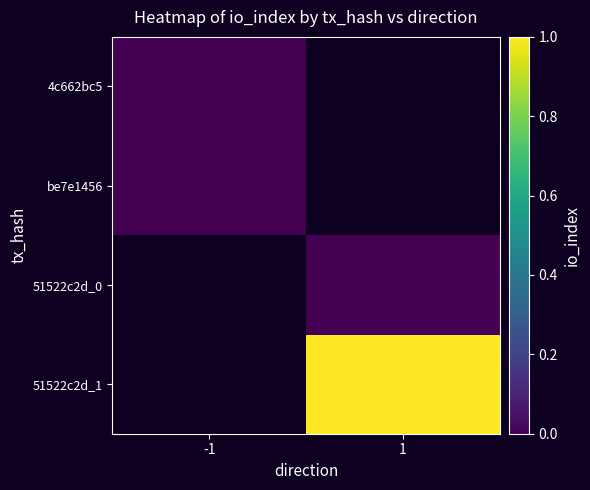

Is the value of 51522c2d_0 at 1 greater than the value of 4c662bc5 at -1?

No